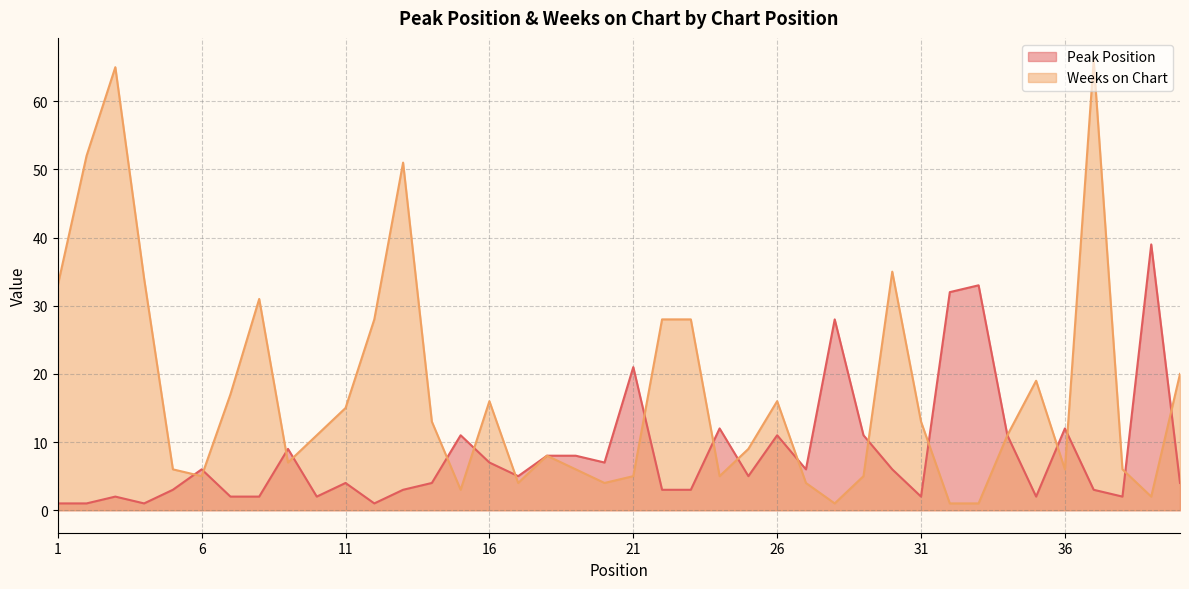

Is it true that Peak Position equals 54 at 32?

False